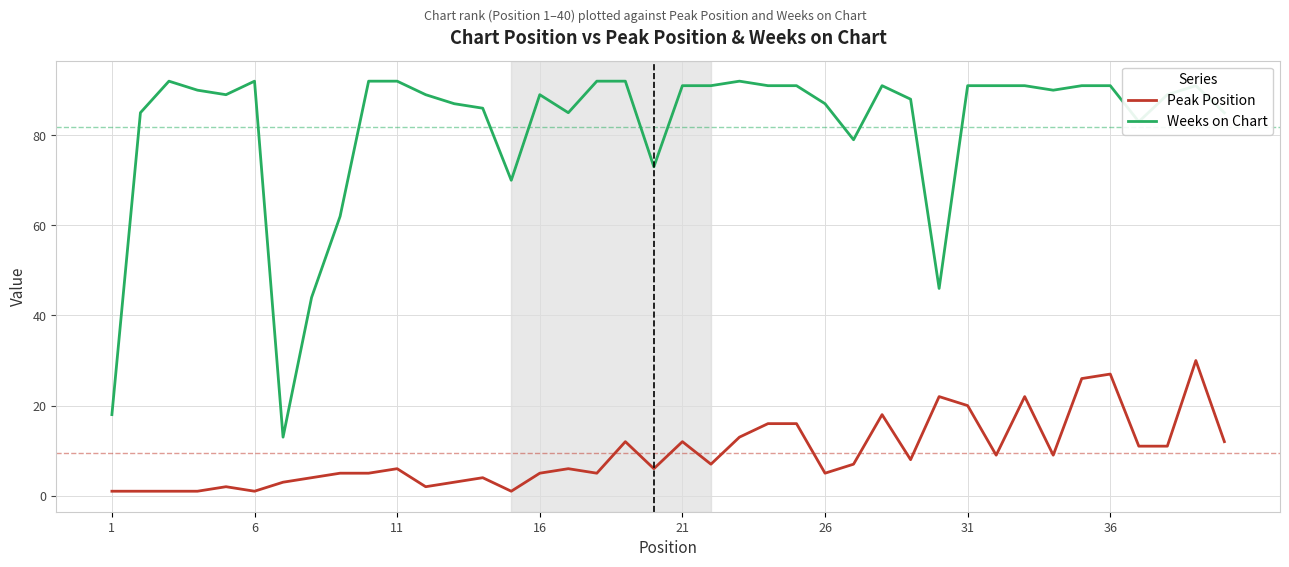

True or false: Weeks on Chart and Peak Position cross at least once.

False